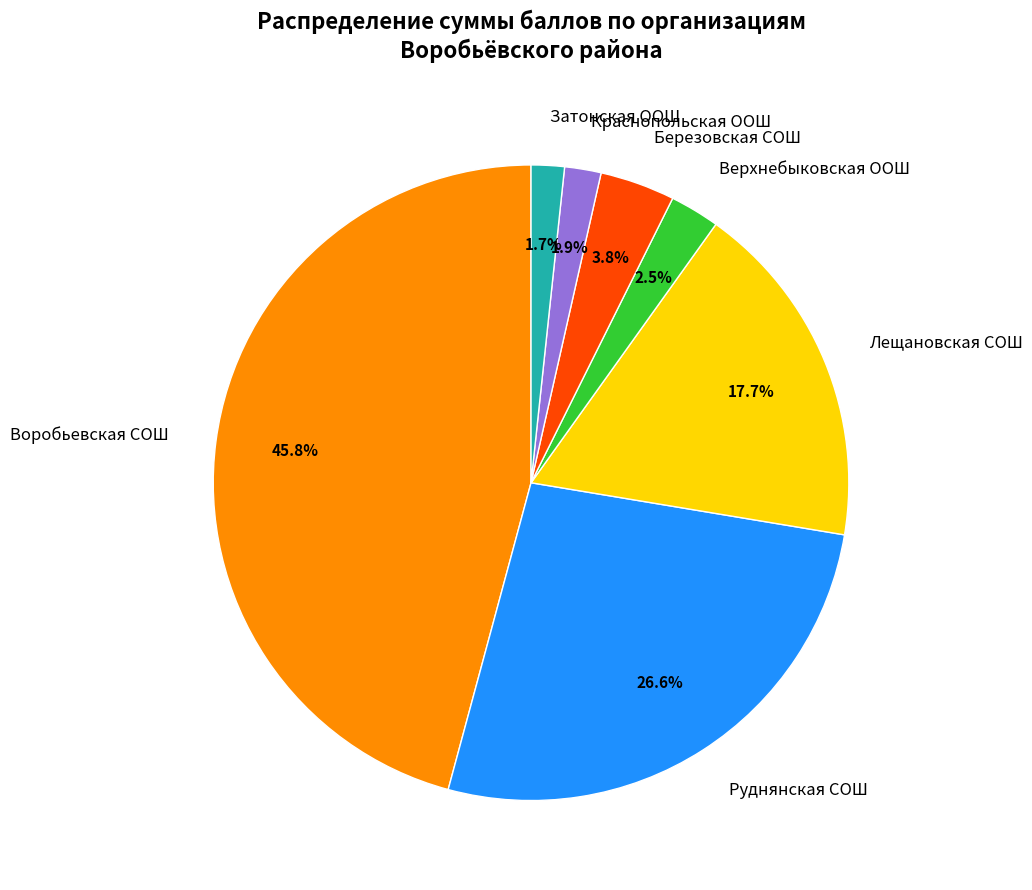

What is the largest slice in the pie chart?

Воробьевская СОШ